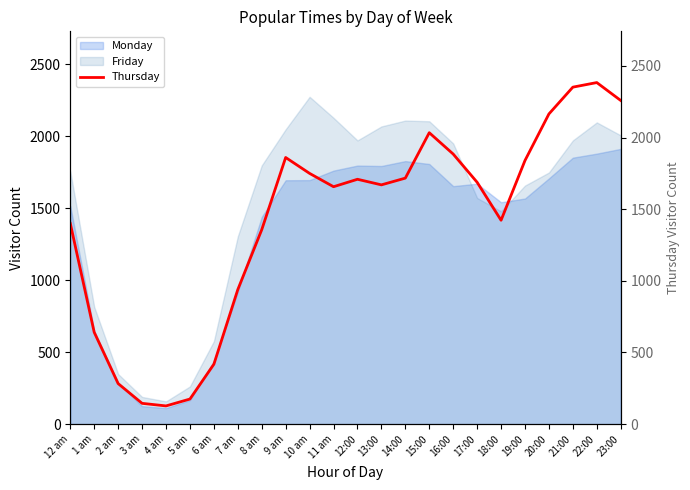

What is the value of the 18th point from the left?

1688